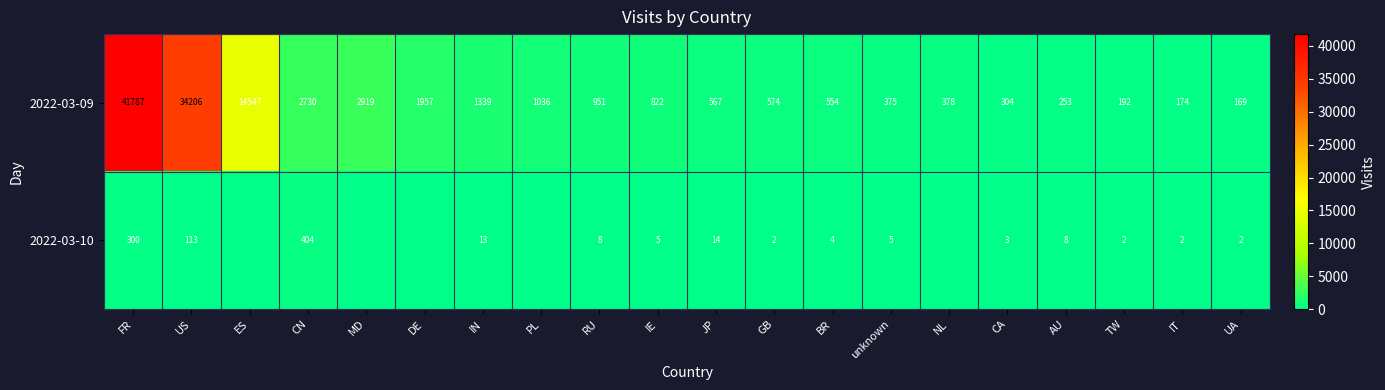

Rank the categories by 2022-03-09 value from highest to lowest.

FR, US, ES, MD, CN, DE, IN, PL, RU, IE, GB, JP, BR, NL, unknown, CA, AU, TW, IT, UA